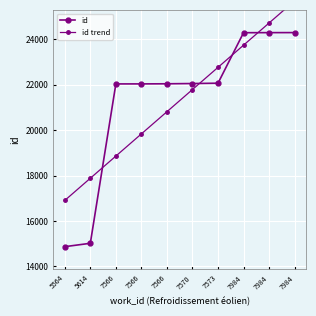

What is the lowest value of the id trend series?

16906.7